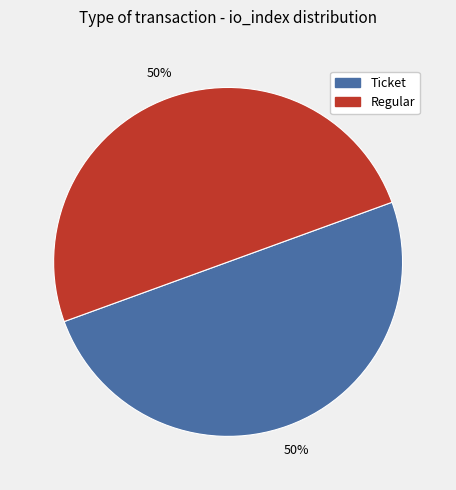

What is the ratio of the value at Regular to the value at Ticket?

1.0